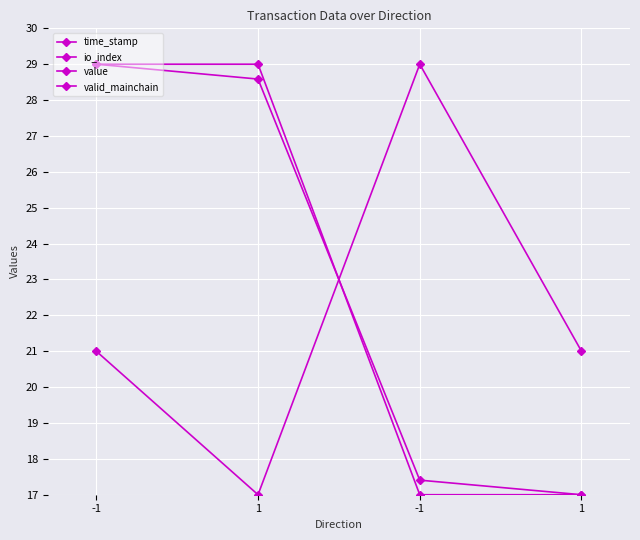

Is it true that time_stamp equals 46.8 at -1?

False